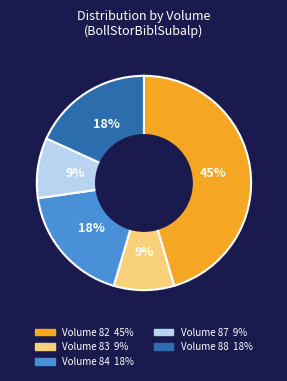

Is there any slice that represents more than half of the pie?

No